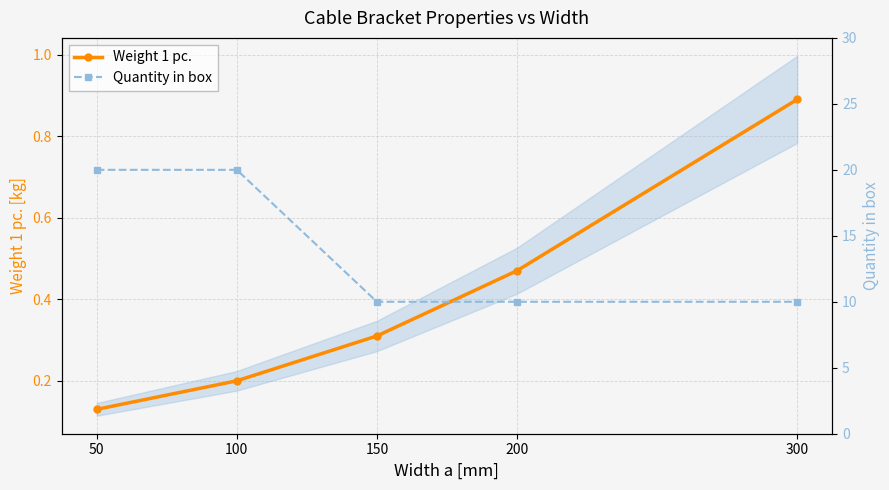

What is the average value of the Weight 1 pc. series?

0.4